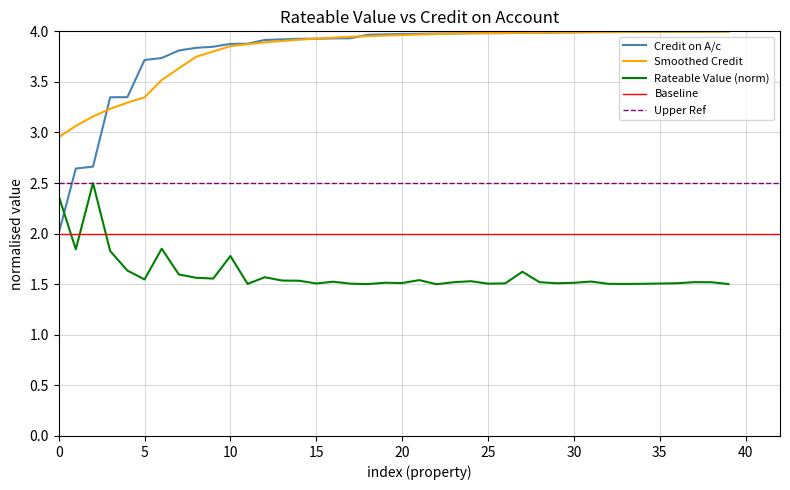

True or false: Smoothed Credit and Rateable Value (norm) intersect in this chart.

False